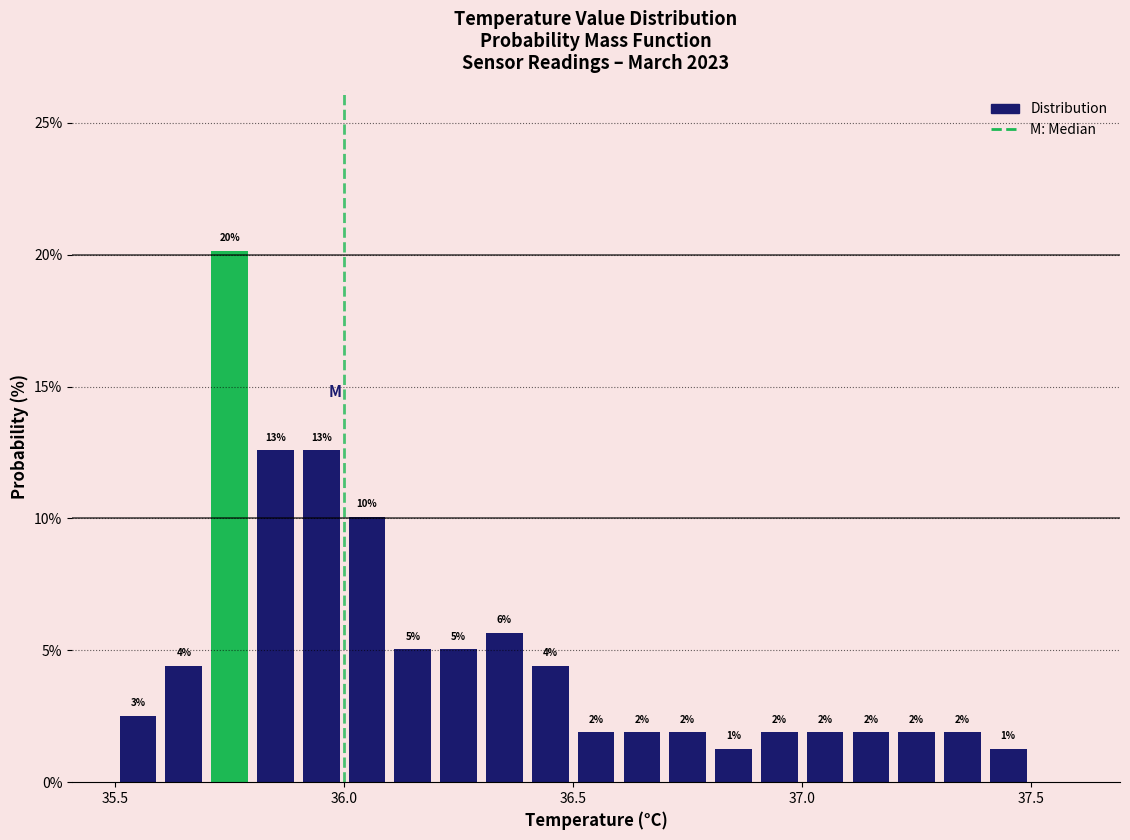

Around what value on the x-axis is the tallest bar? Give the approximate position of its centre, as read against the axis.

35.75